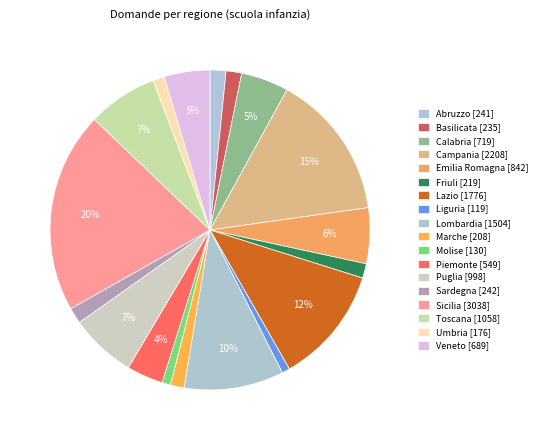

Which category has the smallest portion of the pie?

Liguria